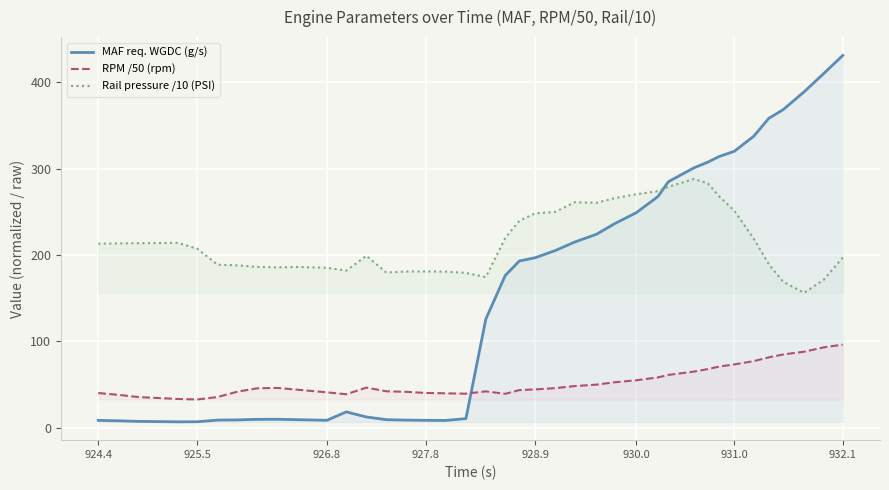

At which label does MAF req. WGDC (g/s) reach its peak?

932.1